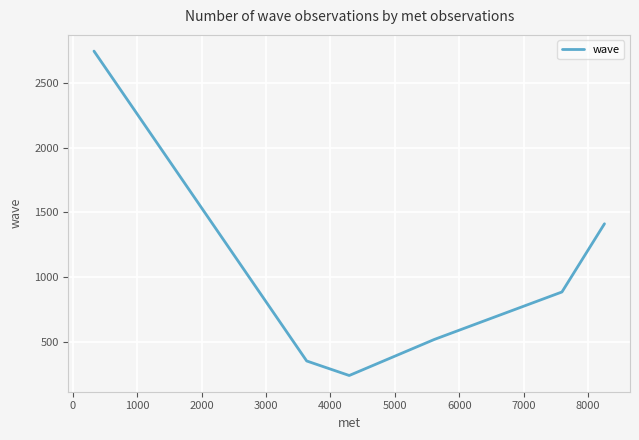

What is the difference between the maximum and minimum values?

2501.3